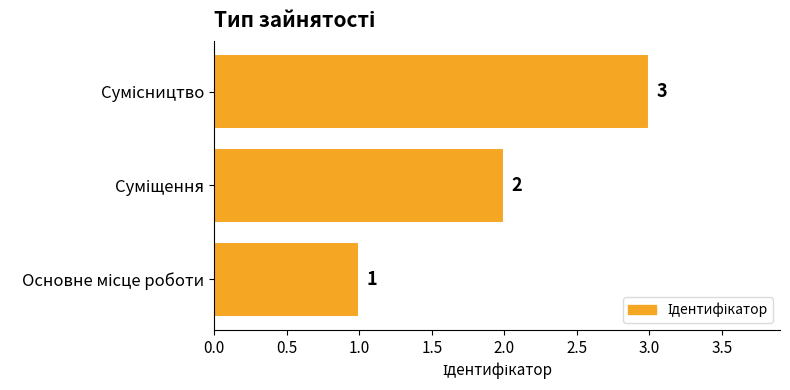

Count the values in the range 1 to 3.

3